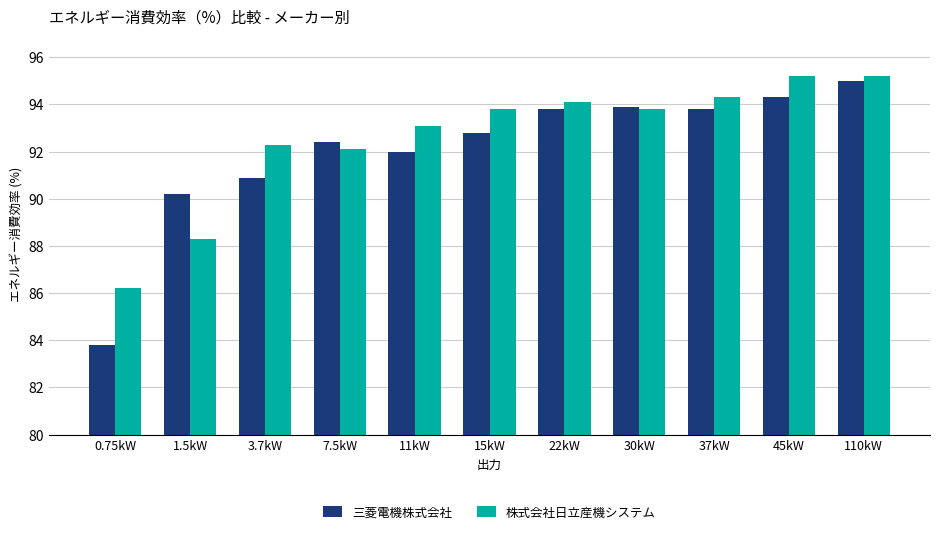

Are the bars horizontal?

No